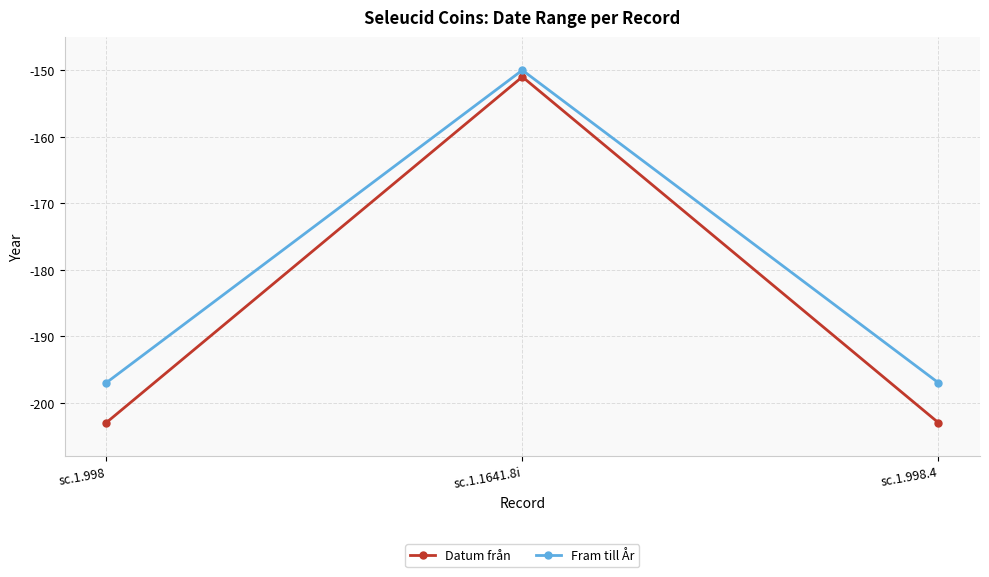

Which series has the widest spread of values?

Datum från